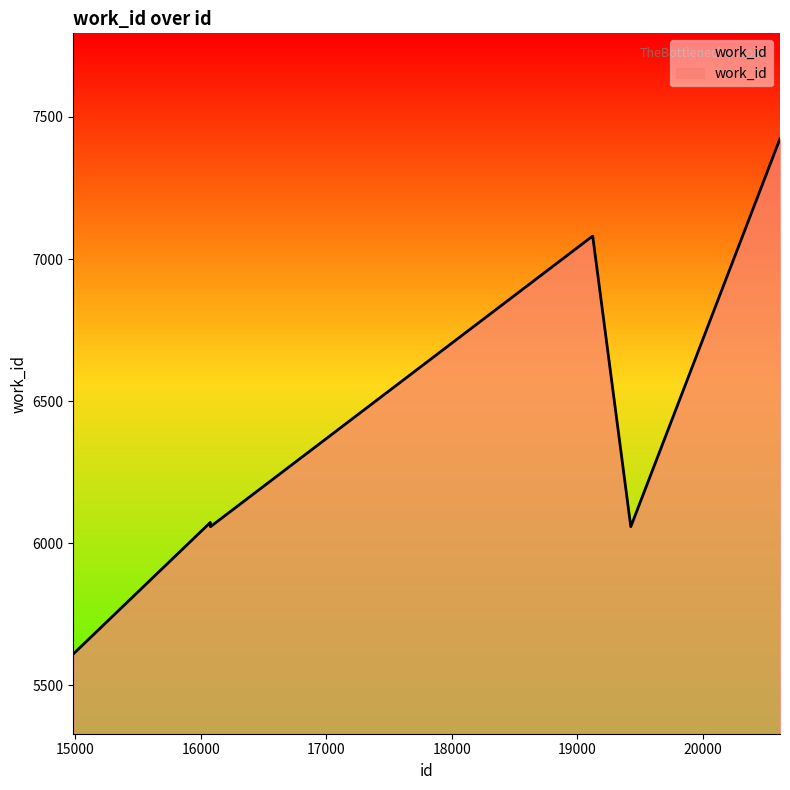

What is the greatest value displayed?

7423